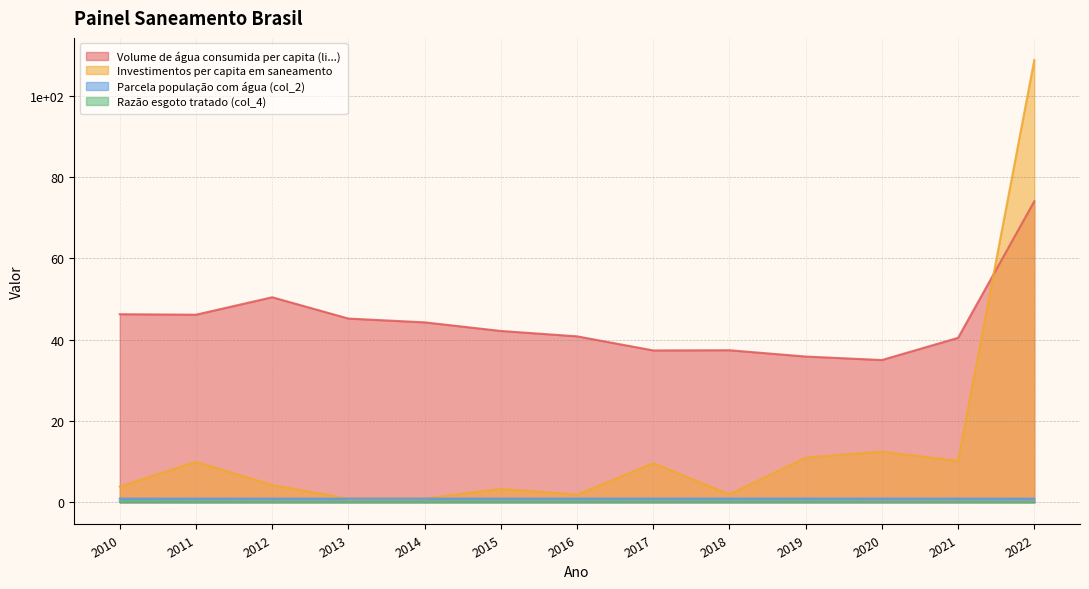

True or false: Investimentos per capita em saneamento has a value of 3.9 at 2010.

True